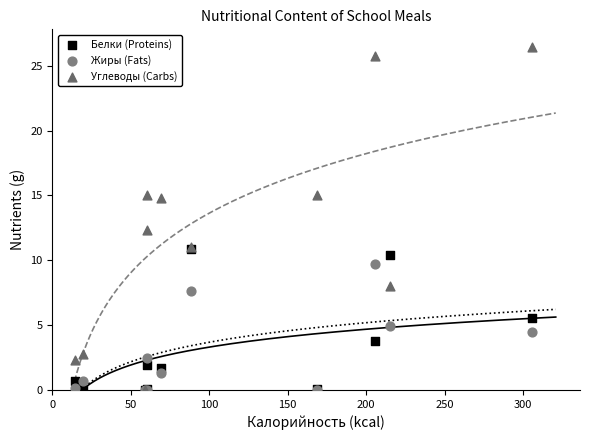

Which series reaches the maximum Y coordinate?

Углеводы (Carbs)